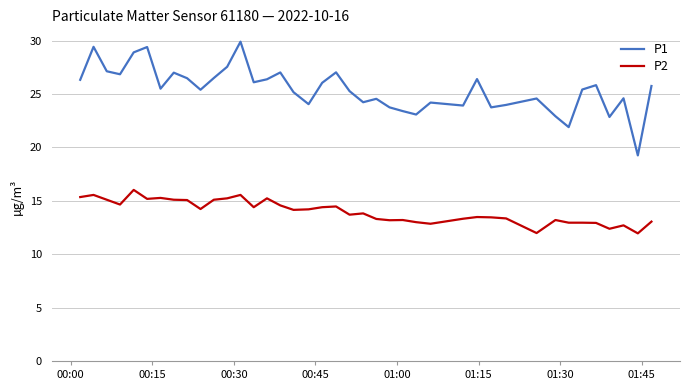

What is the maximum value for P1?

29.9